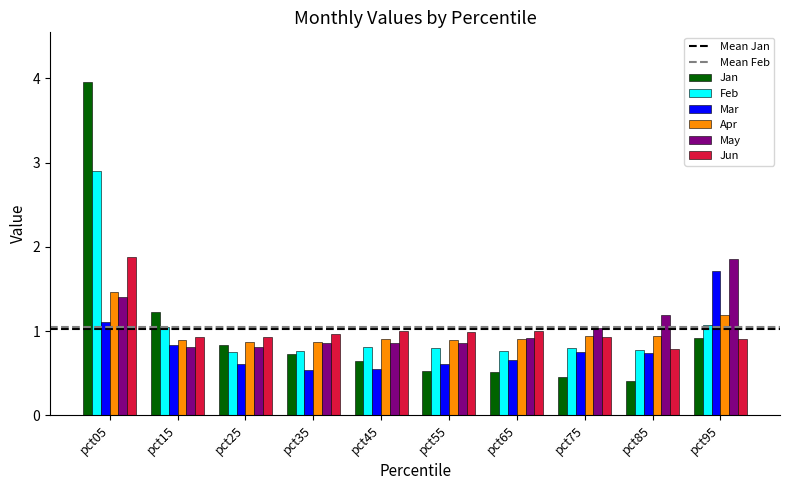

What is the difference between the maximum and second lowest values in the Apr series?

0.6